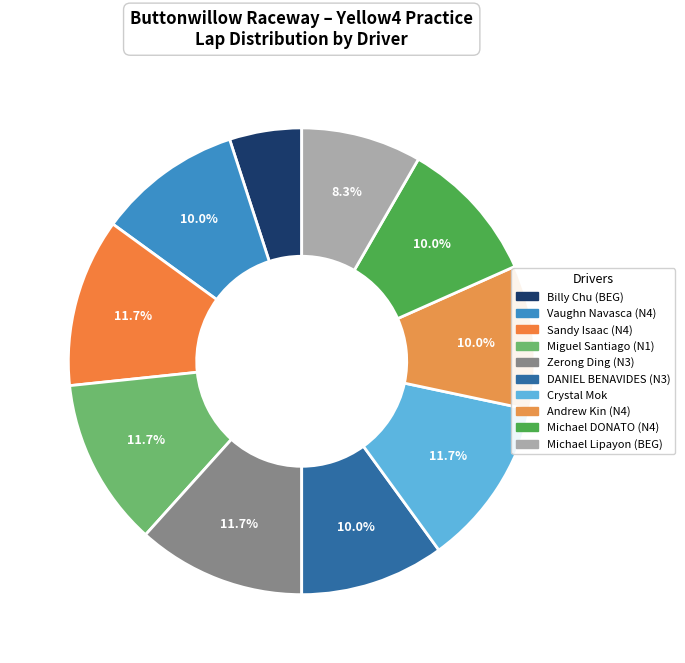

True or false: Billy Chu (BEG) accounts for 11% of the total.

False